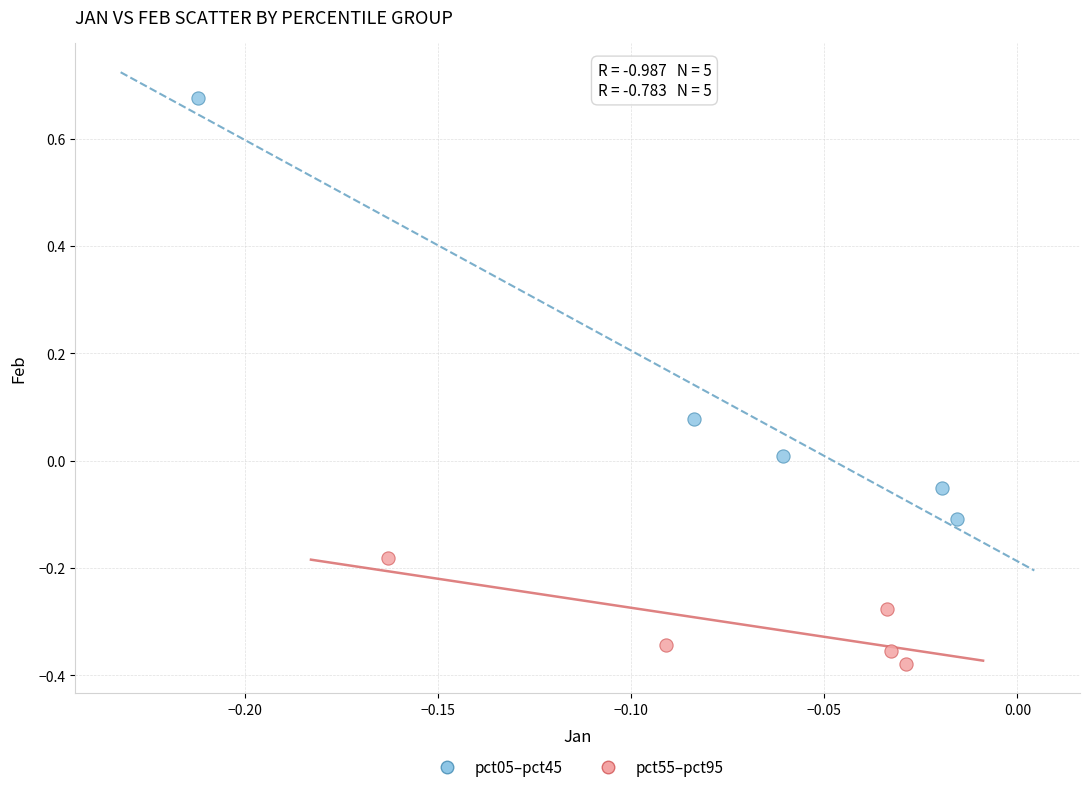

Which series reaches the minimum Y coordinate?

pct55–pct95